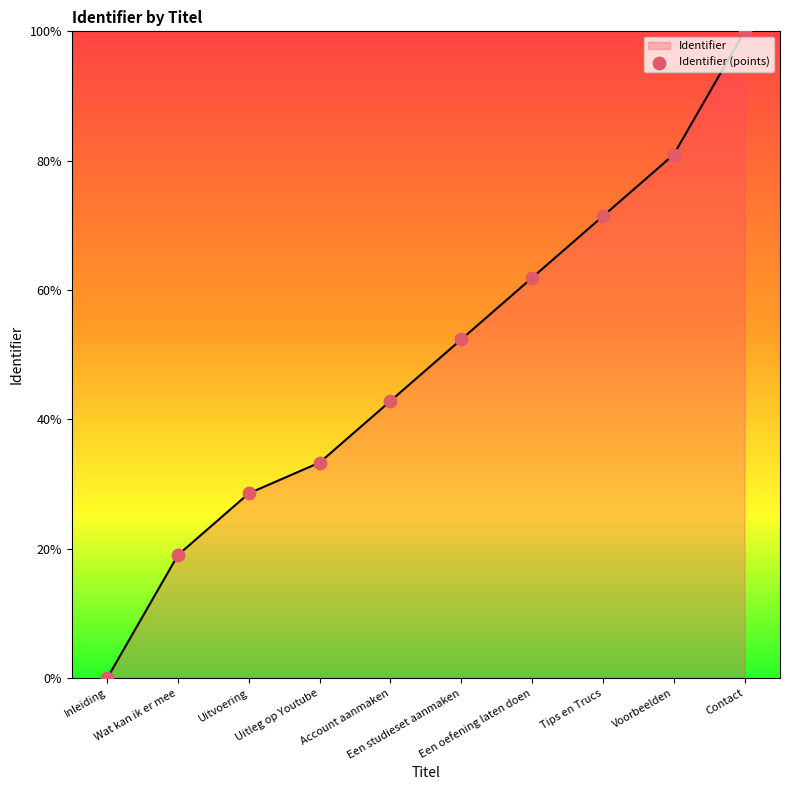

Which has a higher value, Uitleg op Youtube or Inleiding?

Uitleg op Youtube